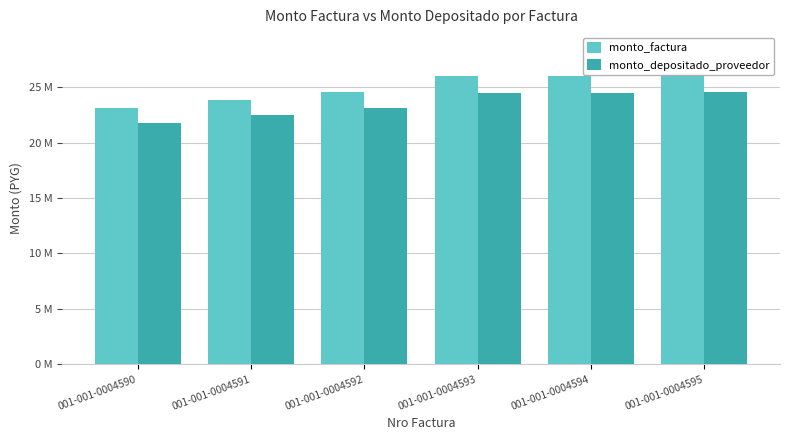

Does the chart contain stacked bars?

No